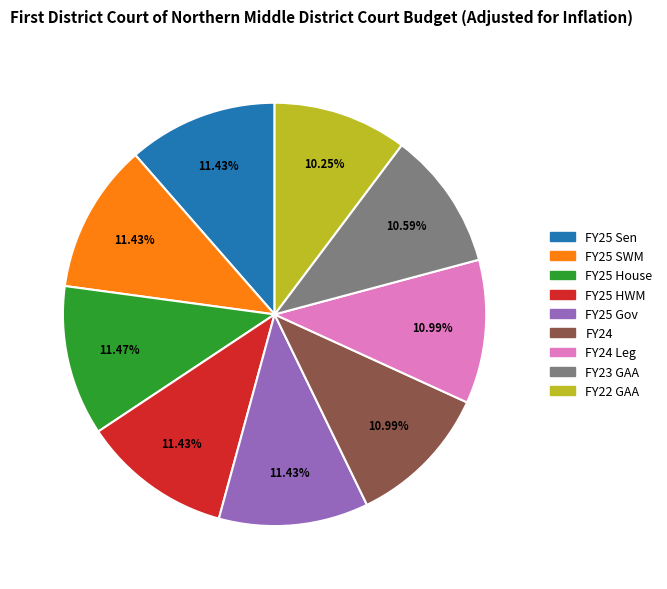

The FY25 House slice represents 11% of the pie. True or false?

True